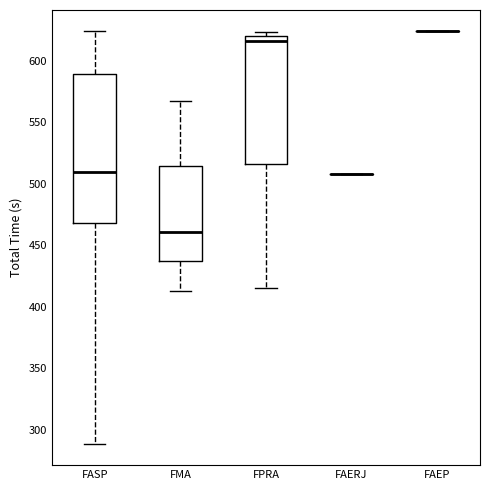

Where does the lower whisker of the box for FPRA end on the y-axis? The values are not printed on the chart, so give them approximately, as read against the axis.

415